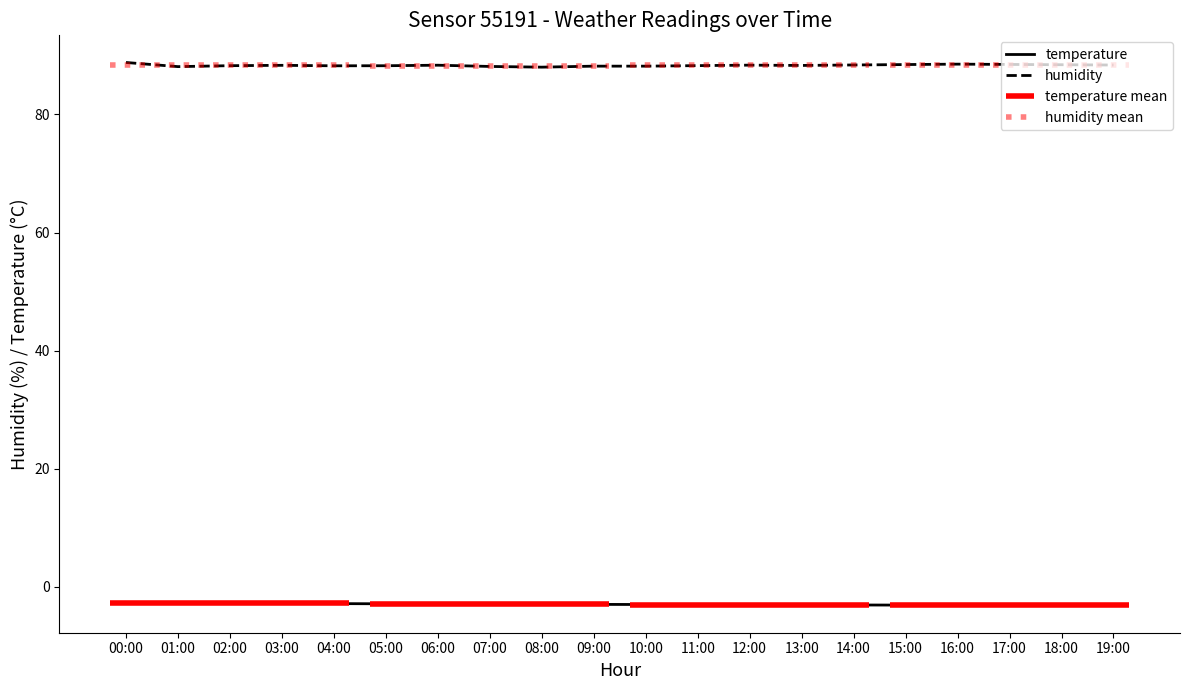

True or false: temperature has a value of -5.1 at 09:00.

False